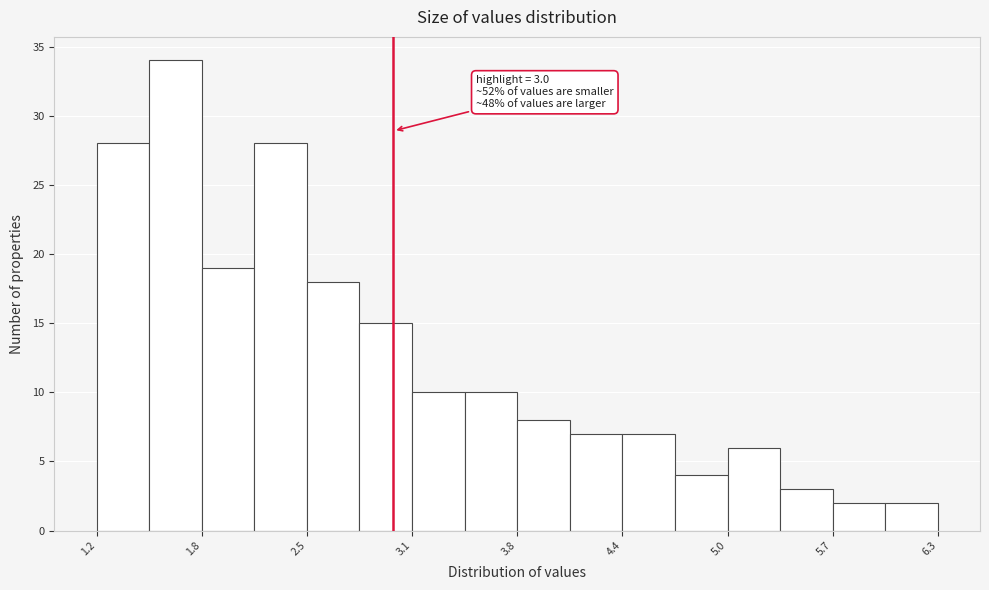

Around what value on the x-axis is the tallest bar? Give the approximate position of its centre, as read against the axis.

1.7